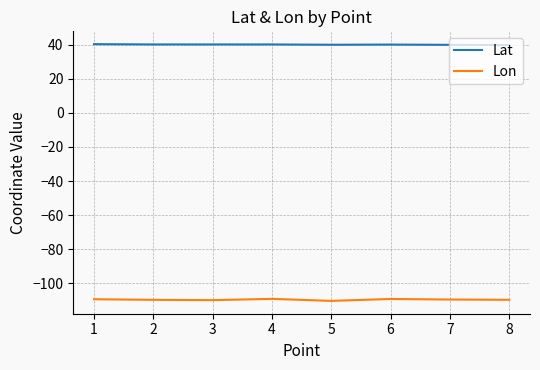

What is the spread (max minus min) of values at 3?

150.3